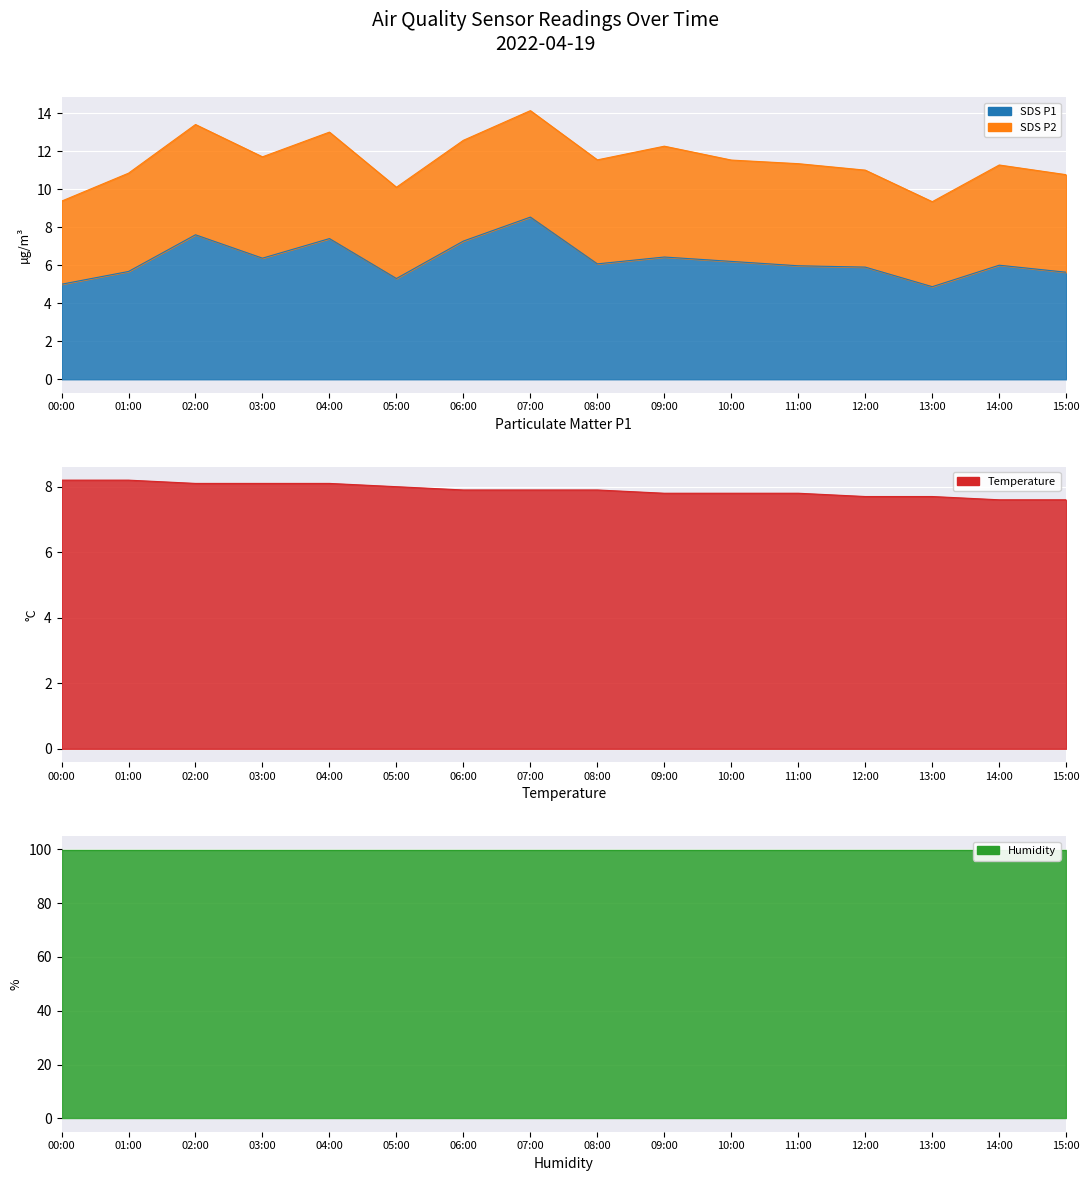

Between 15:00 and 03:00, which is larger?

03:00